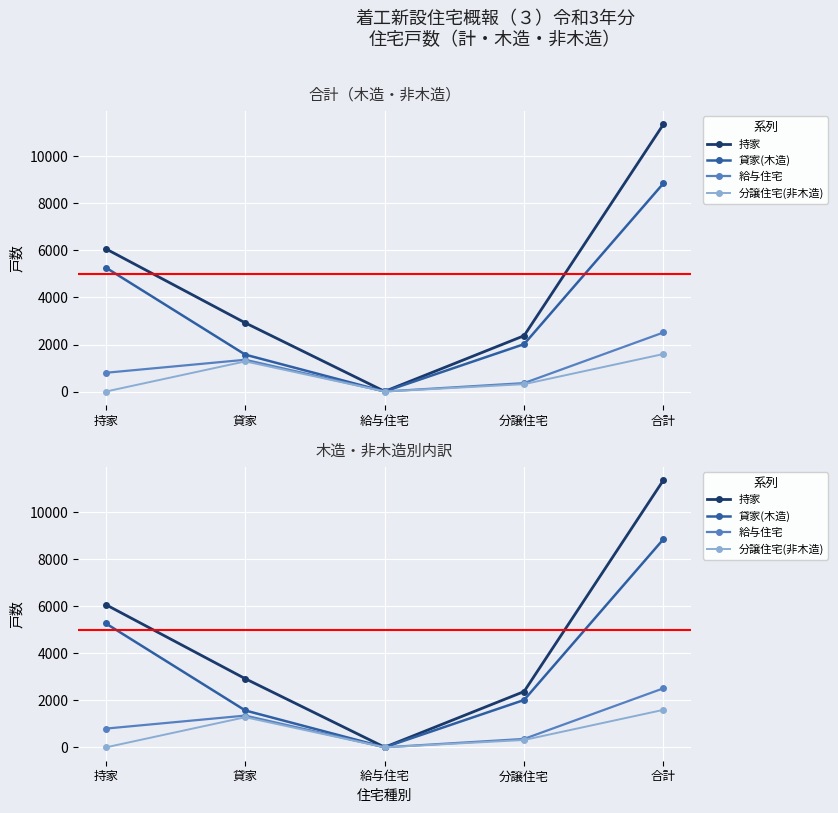

Count the 給与住宅 values in the range 359 to 1351.

3